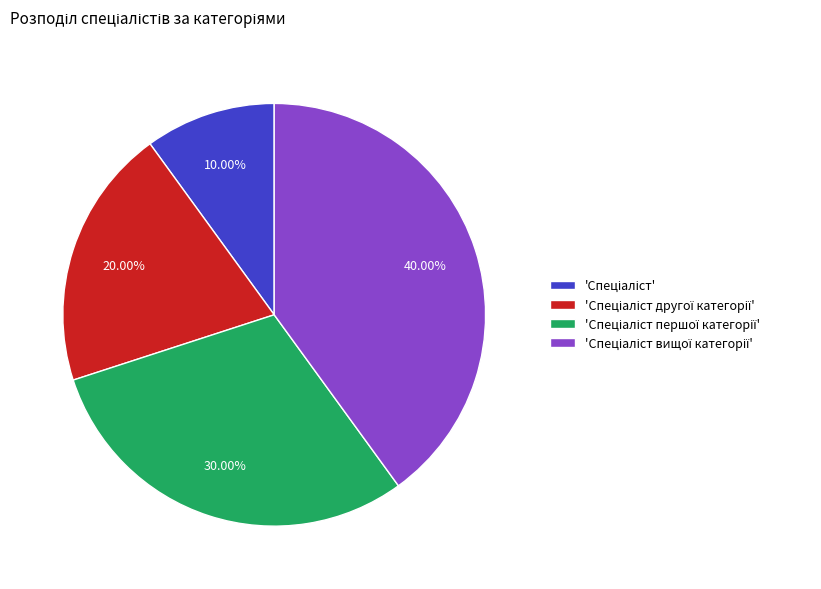

Is there any slice that represents more than half of the pie?

No